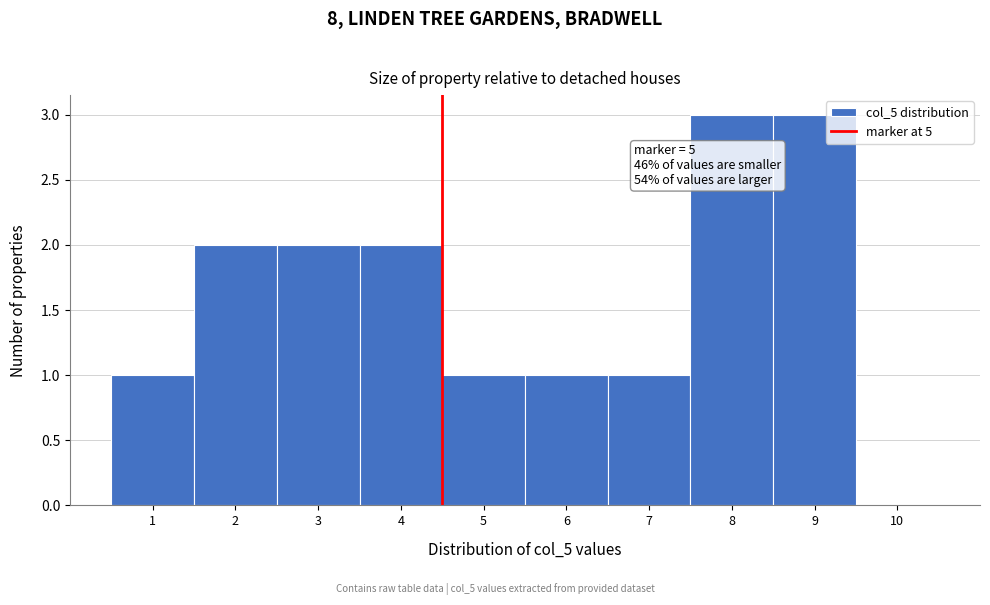

Reading left to right, extract all data points from this chart.

1=1	2=2	3=2	4=2	5=1	6=1	7=1	8=3	9=3	10=0